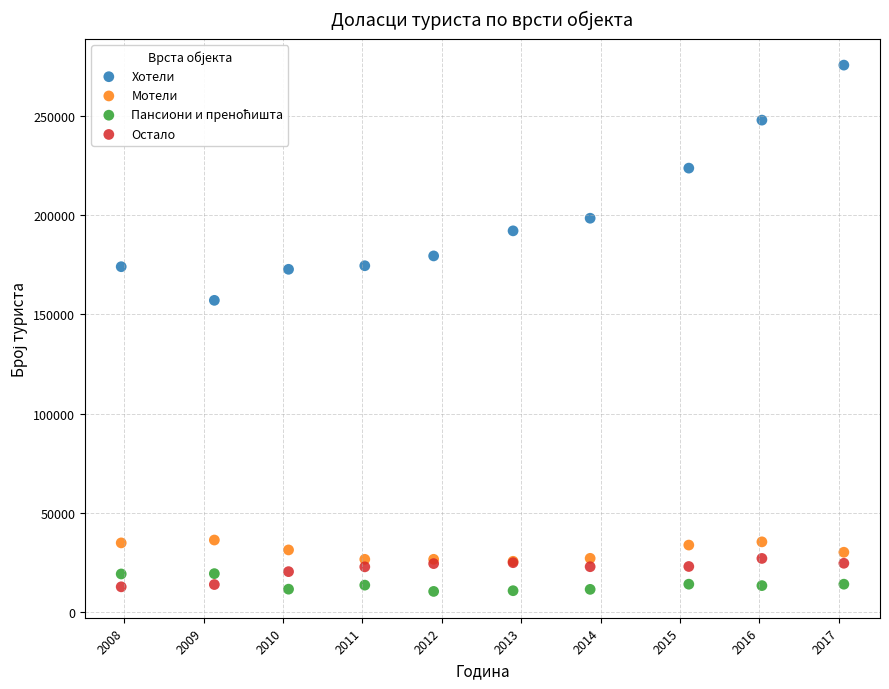

Across all series, what Y value is closest to 143040?

157098